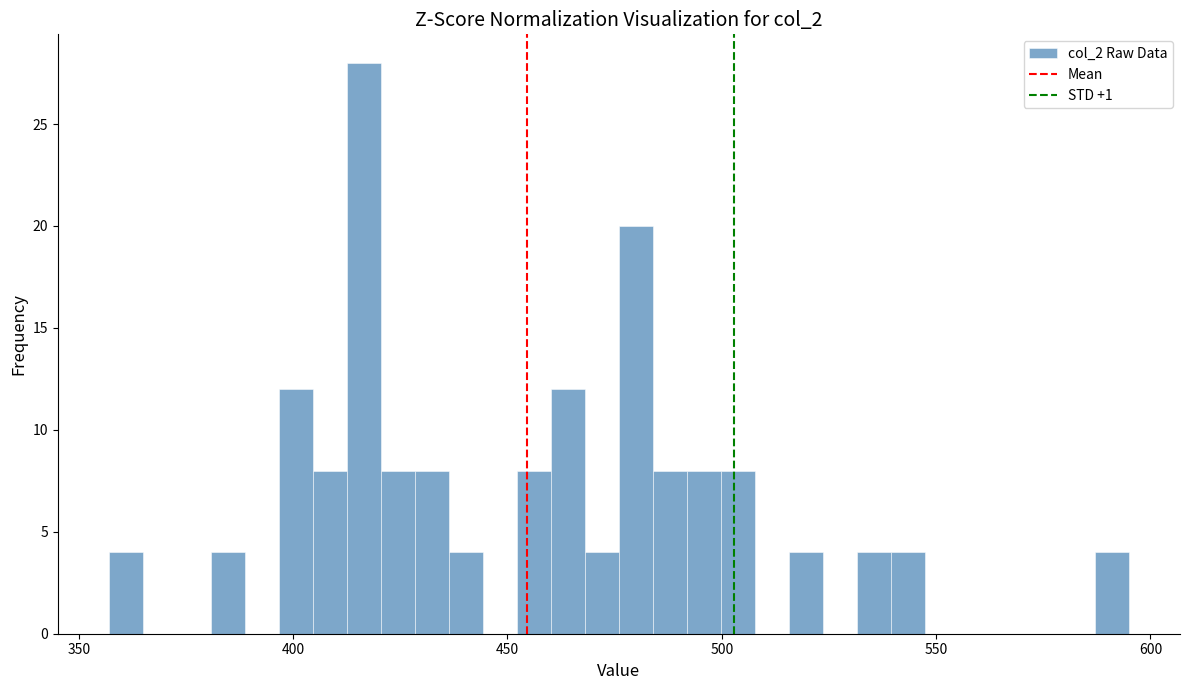

Read against the x-axis, roughly where is the centre of the tallest bar?

415